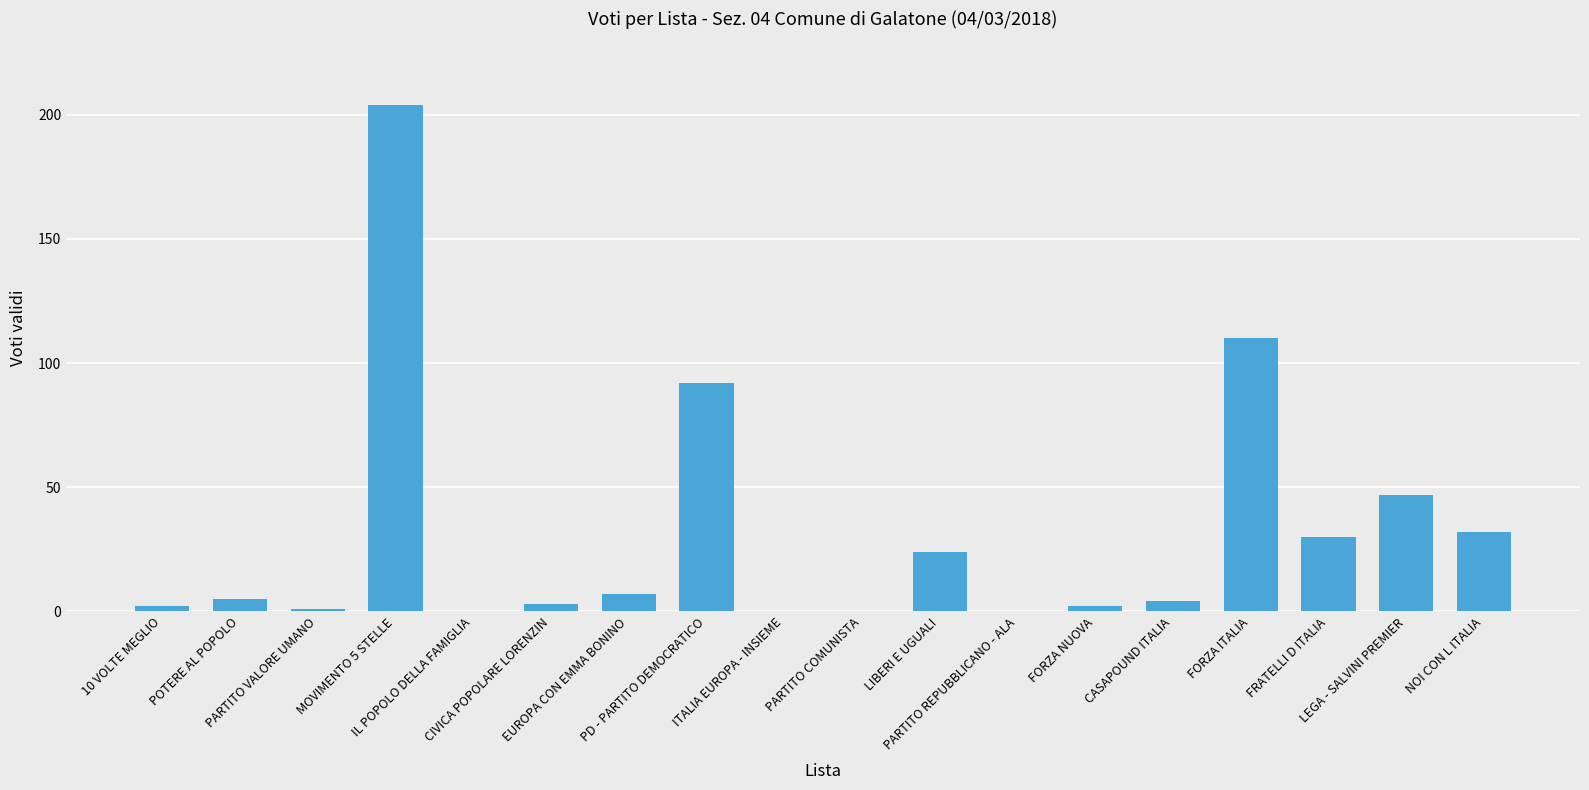

Count the number of data series in this chart.

1